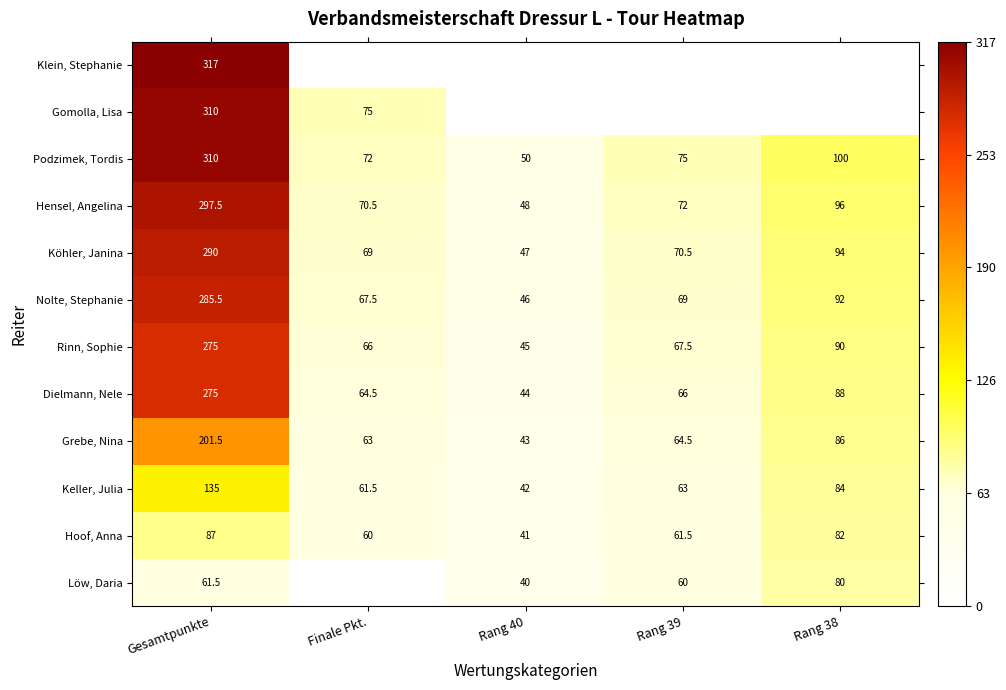

Rank the series at Finale Pkt. from lowest to highest value.

Klein, Stephanie, Löw, Daria, Hoof, Anna, Keller, Julia, Grebe, Nina, Dielmann, Nele, Rinn, Sophie, Nolte, Stephanie, Köhler, Janina, Hensel, Angelina, Podzimek, Tordis, Gomolla, Lisa